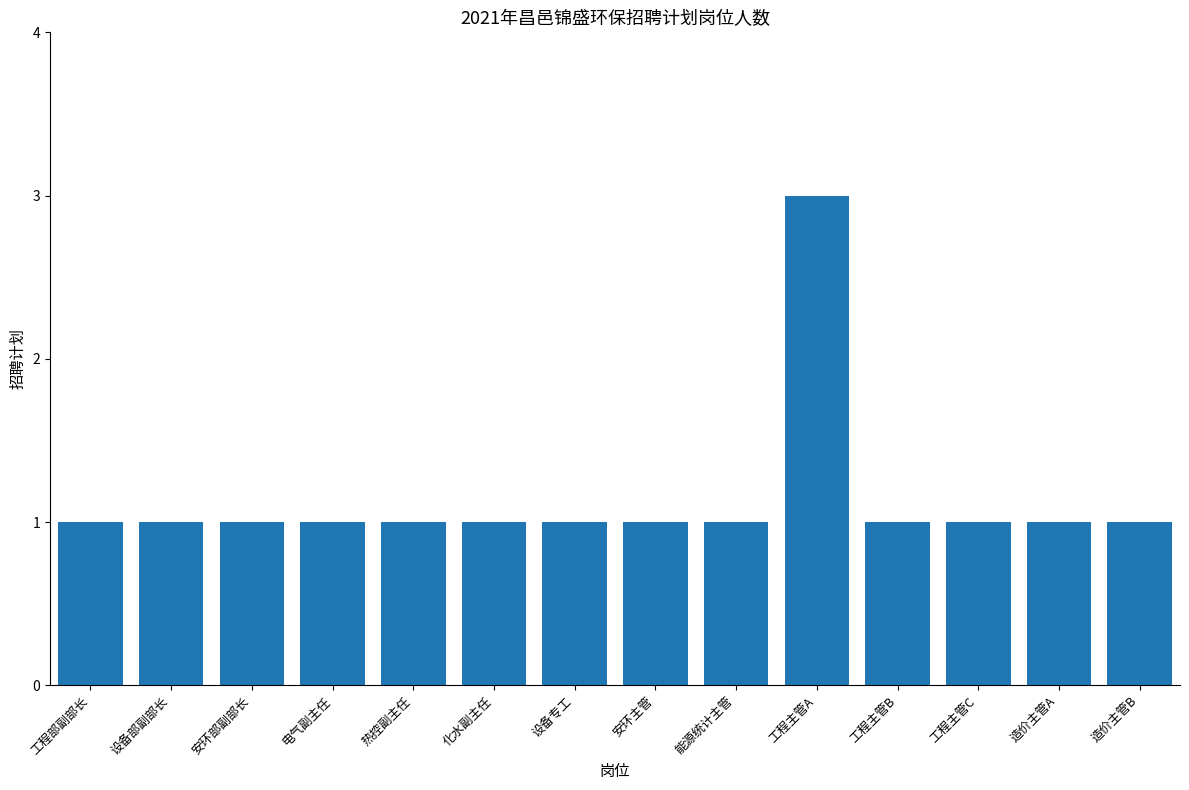

The chart shows a value of 1 at 安环部副部长. True or false?

True